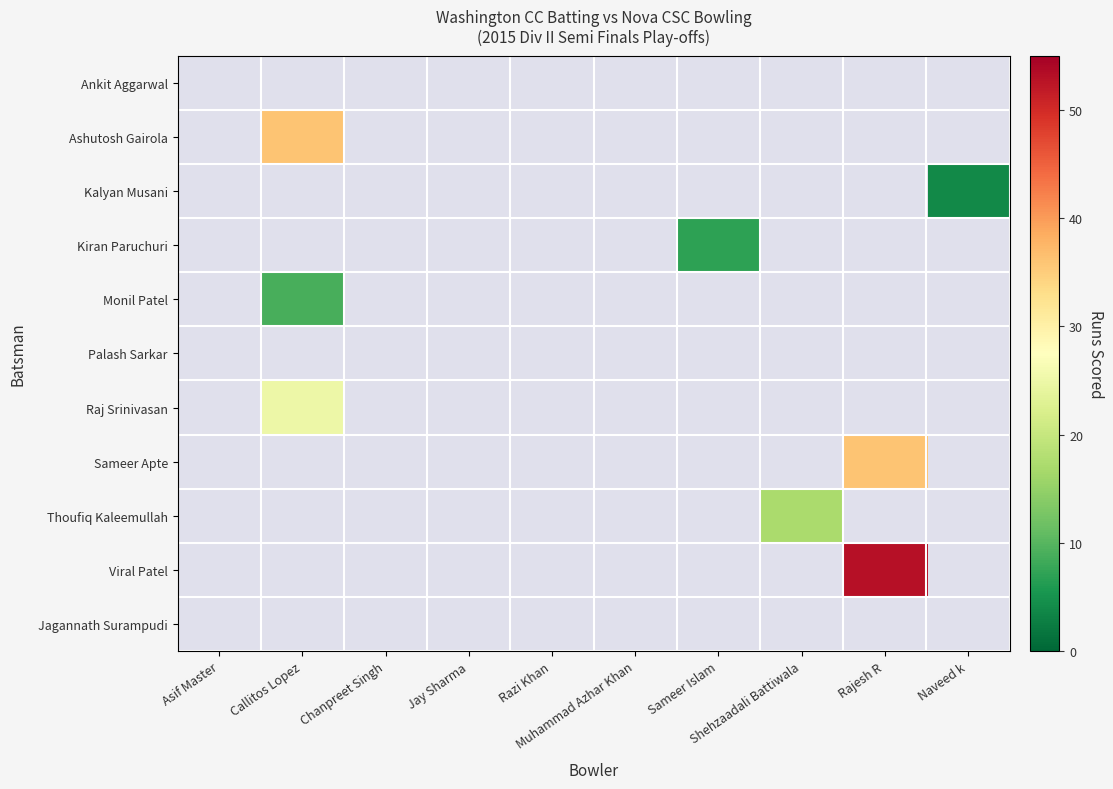

Is it true that Sameer Apte equals 21 at Naveed k?

False